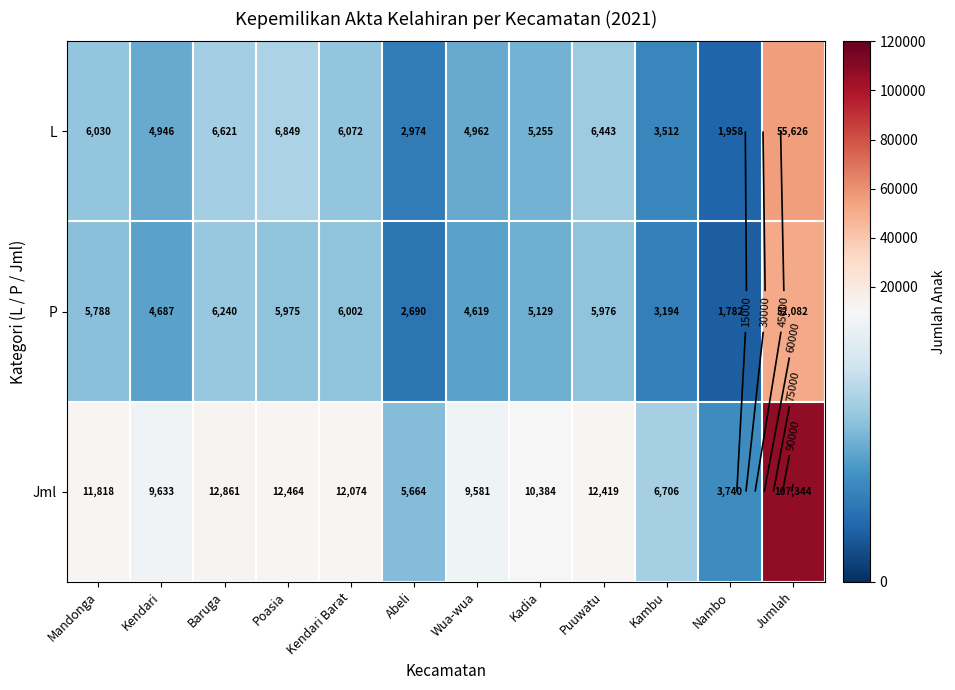

What is the difference between the L values at Kadia and Mandonga?

775